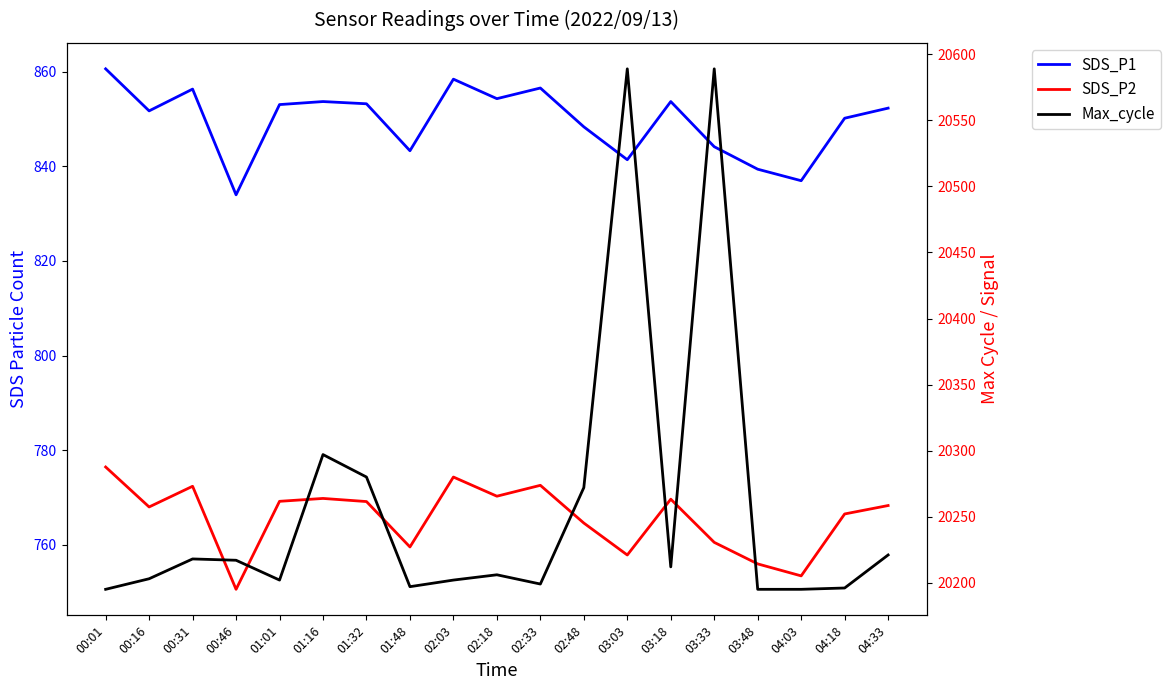

How many categories are shown in the chart?

19